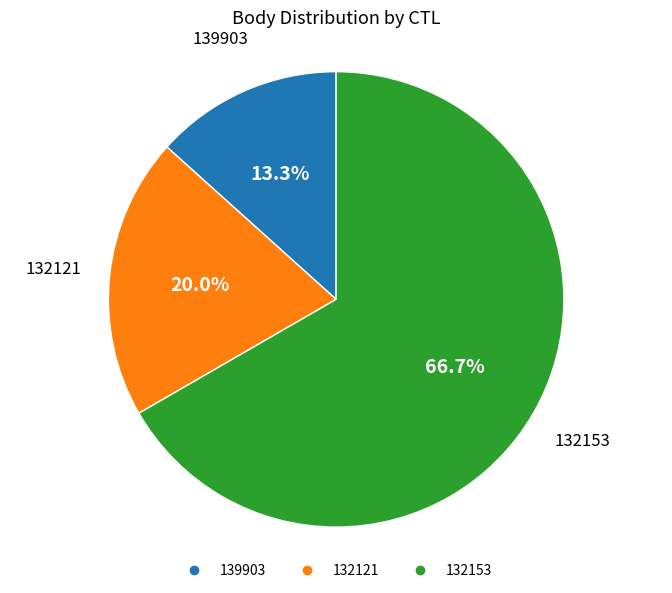

Combined, do 132153 and 132121 account for over 50%?

Yes